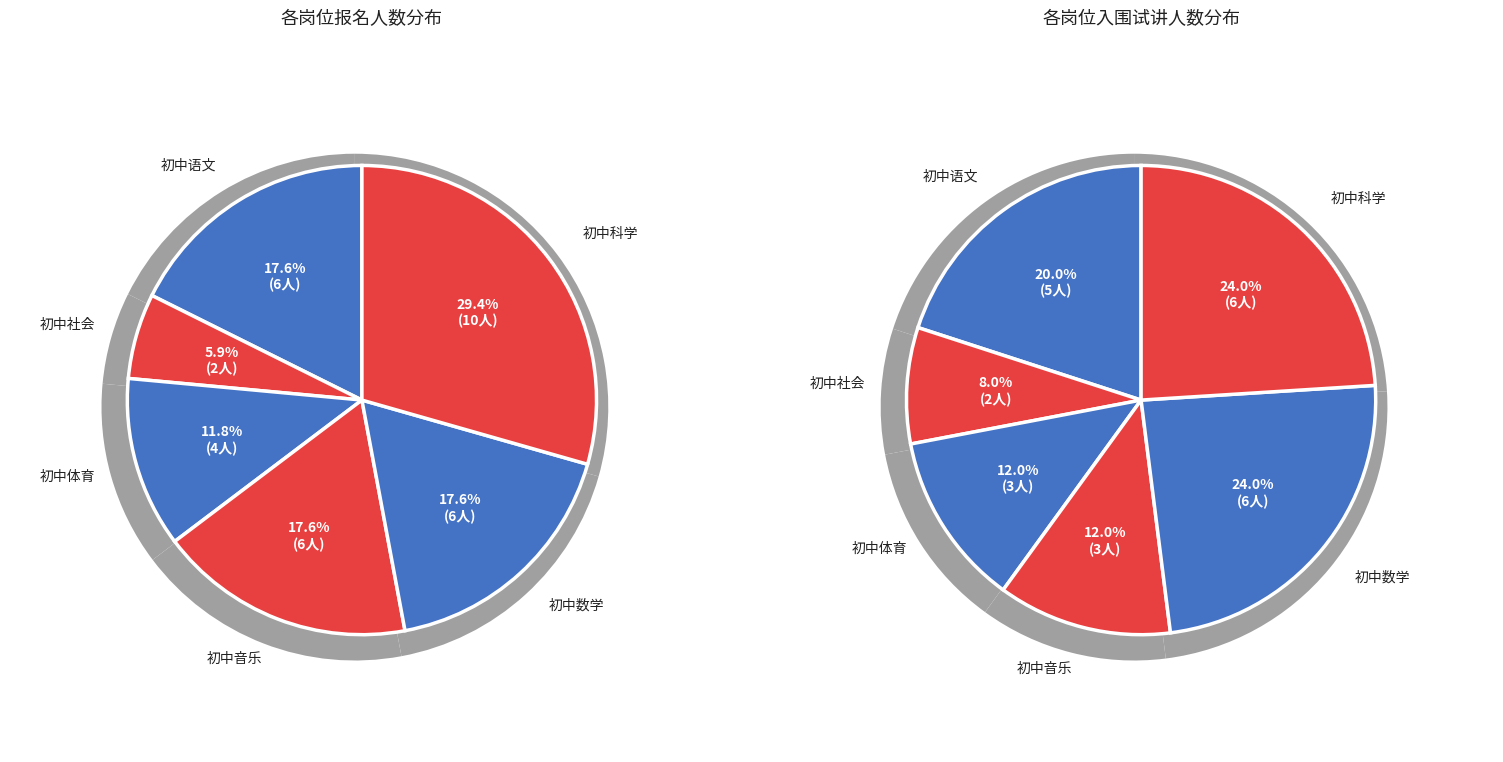

How many slices are in this pie chart?

6